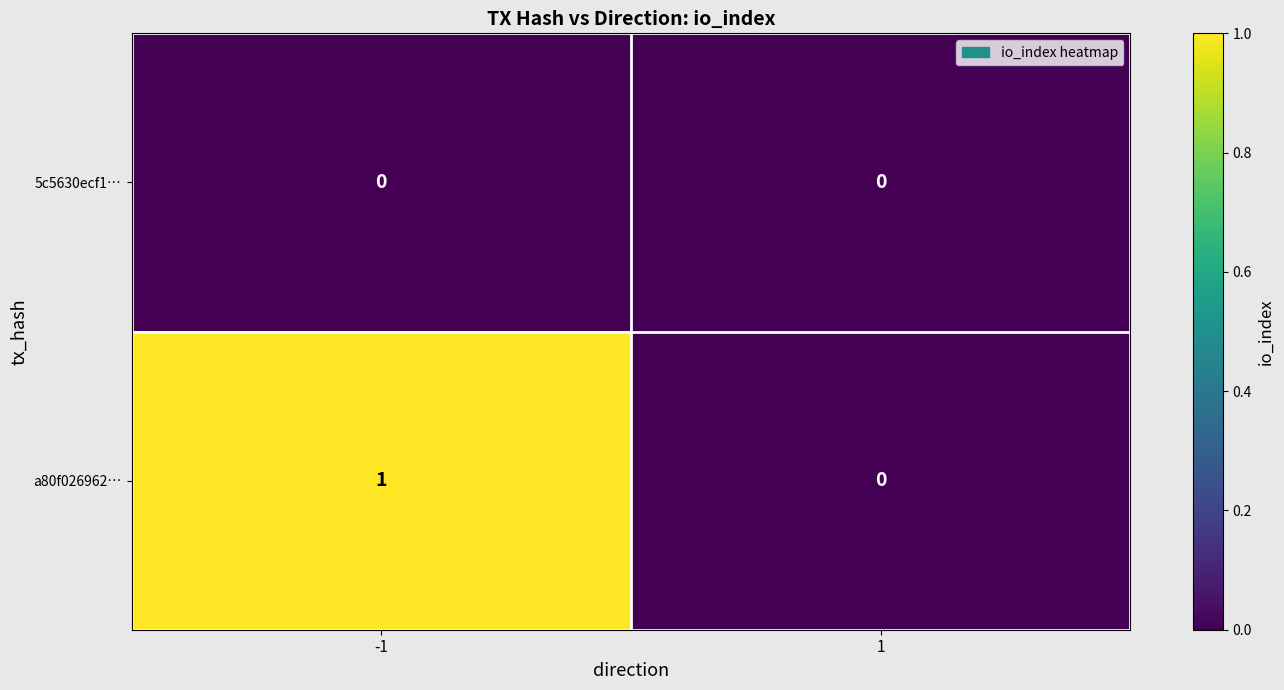

Which series changed the most between -1 and 1?

a80f026962…